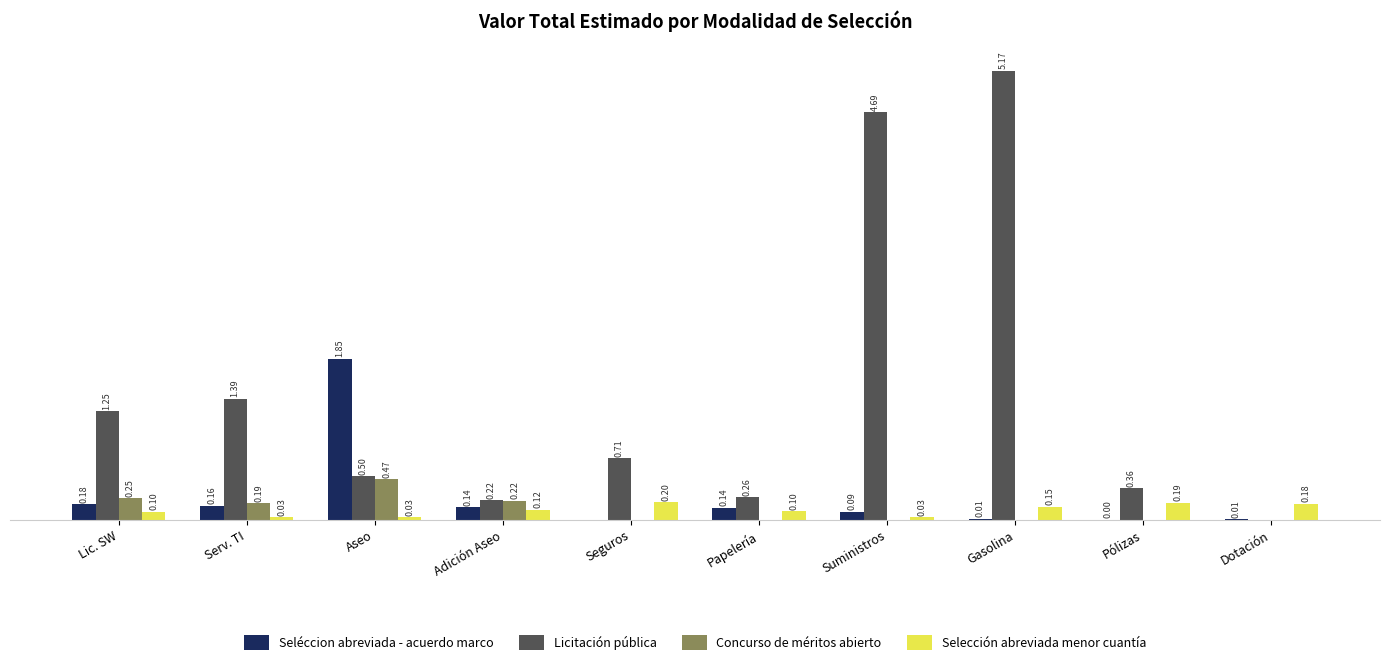

Which series has the largest total across all categories?

Licitación pública